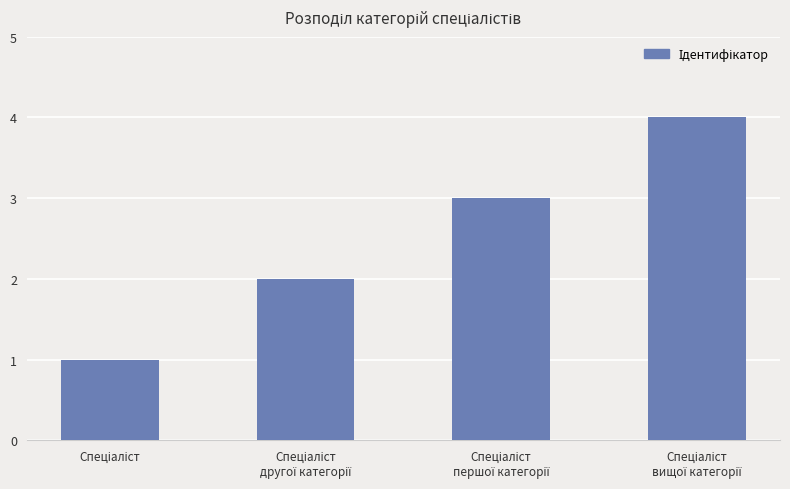

What is the maximum value shown in the chart?

4